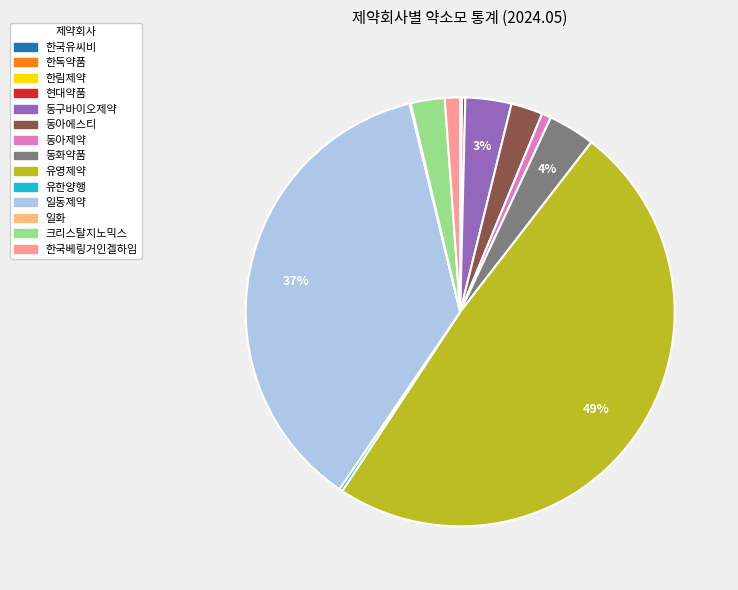

What percentage is the 크리스탈지노믹스 slice, to the nearest percent?

3%